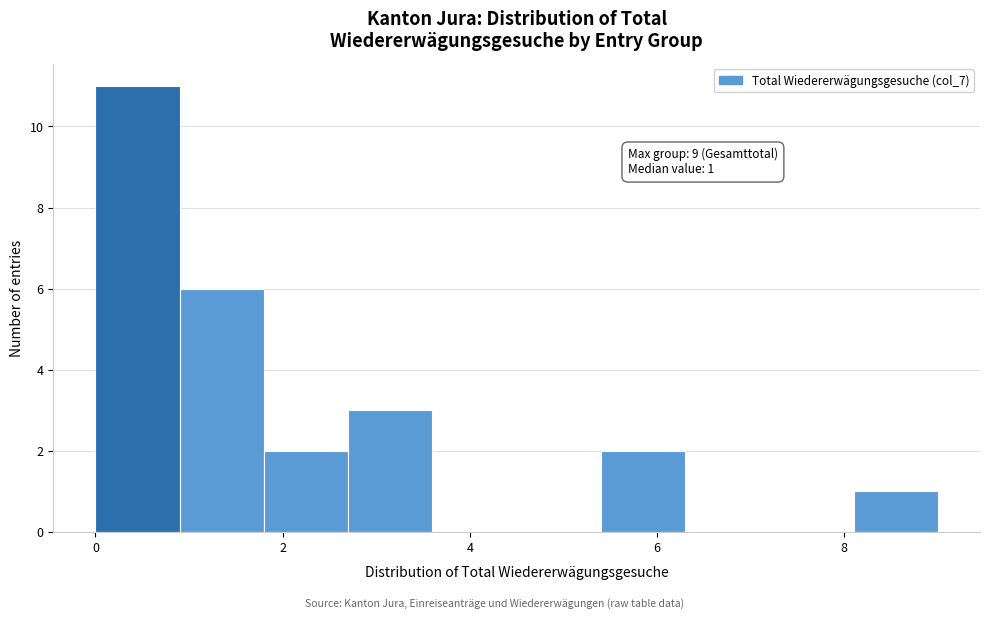

Over which range of the x-axis is the bar tallest?

0.0 to 0.9